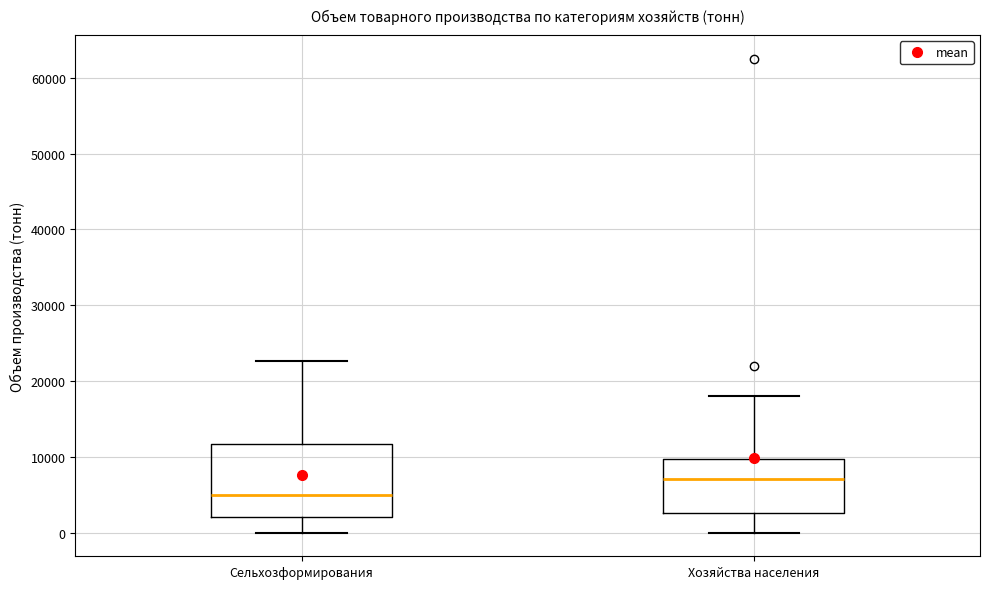

Which box is the tallest, from its lower edge to its upper edge?

Сельхозформирования